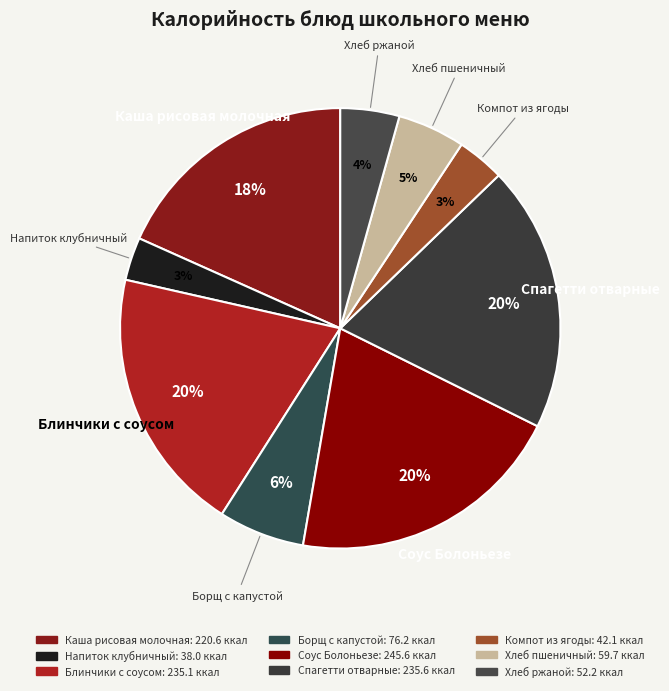

Approximately how many times larger is the value at Хлеб пшеничный compared to Компот из ягоды?

1.4